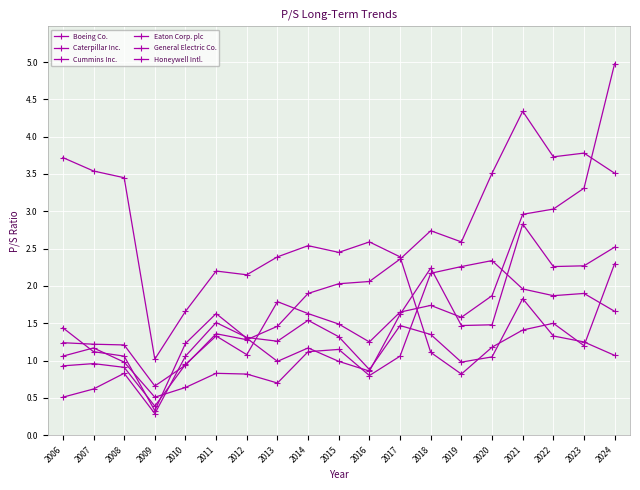

How many lines are shown in the chart?

6